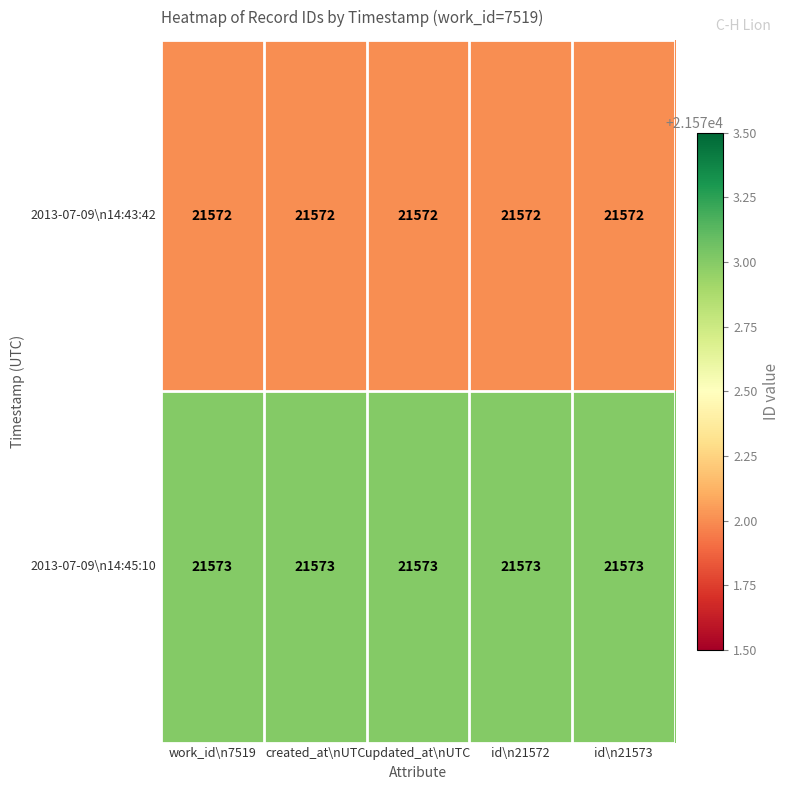

Rank the series by their maximum value, from highest to lowest.

2013-07-09\n14:45:10, 2013-07-09\n14:43:42